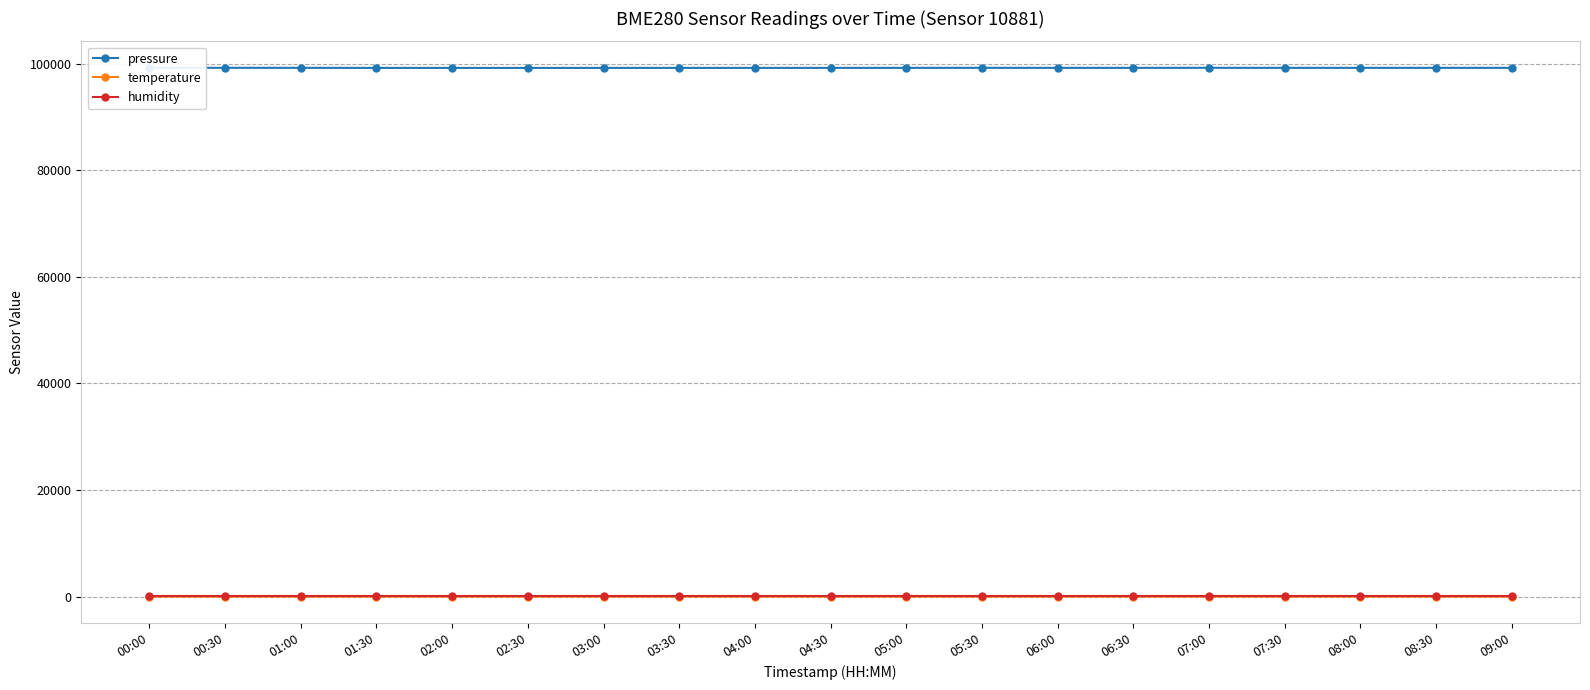

Reading left to right, transcribe all the data shown in this chart.

pressure: 99240.1	99239.2	99231.8	99219.7	99218.6	99216.2	99221.8	99222.6	99223.2	99224.0	99228.6	99235.8	99229.8	99229.8	99237.1	99231.2	99228.9	99230.4	99232.2
temperature: 7.7	7.2	7.0	7.2	7.3	7.1	7.1	7.2	7.0	6.8	6.7	6.7	7.0	7.0	6.9	7.0	7.0	7.2	7.0
humidity: 100.0	100.0	100.0	100.0	100.0	100.0	100.0	100.0	100.0	100.0	100.0	100.0	100.0	100.0	100.0	100.0	100.0	100.0	100.0